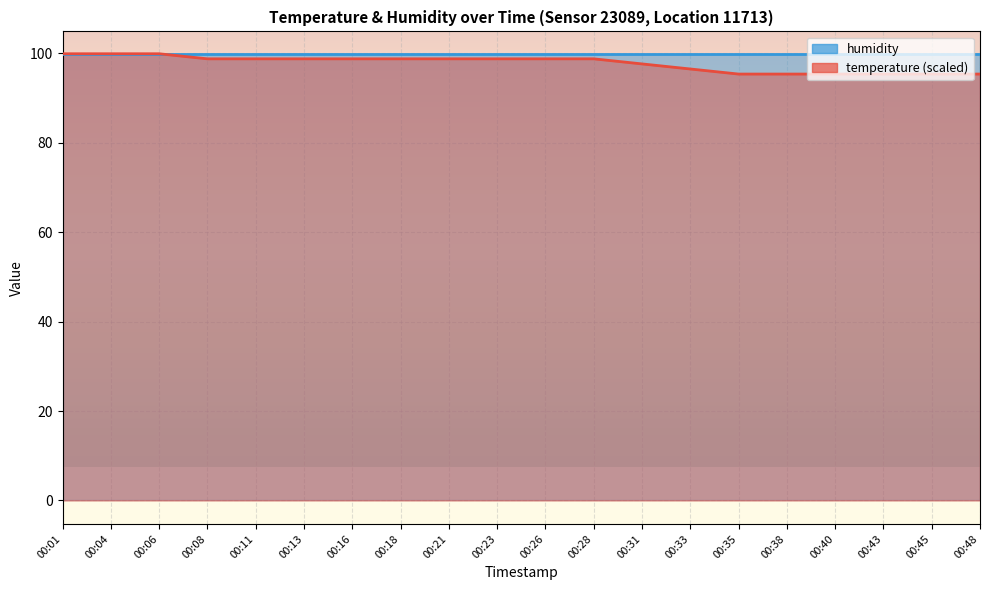

List the labels in order of value, smallest first.

00:35, 00:38, 00:40, 00:43, 00:45, 00:48, 00:33, 00:31, 00:08, 00:11, 00:13, 00:16, 00:18, 00:21, 00:23, 00:26, 00:28, 00:01, 00:04, 00:06